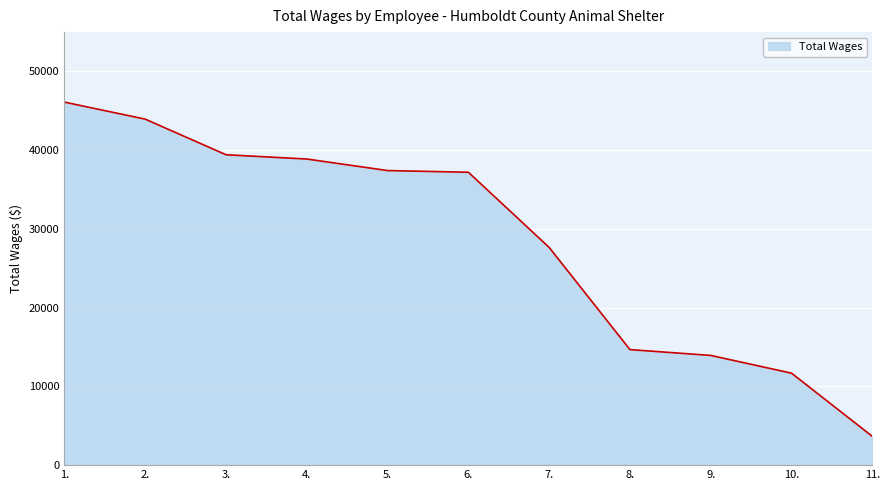

Is it true that the value at 1. is 62057?

False